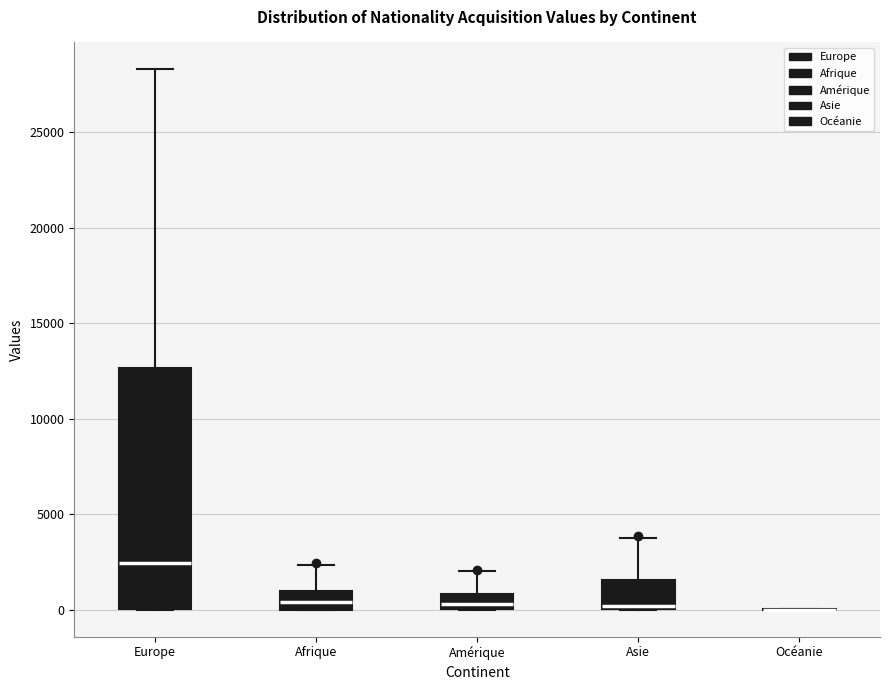

Reading left to right, read every box against the y-axis: the position of its median line, the range the box covers, and the ends of its whiskers. The values are not printed on the chart, so give them approximately, as read against the axis.

Europe: median 2500, box 0 to 12500, whiskers 0 to 28500
Afrique: median 500, box 0 to 1000, whiskers 0 to 2500
Amérique: median 500, box 0 to 1000, whiskers 0 to 2000
Asie: median 0 (just above the box's lower edge), box 0 to 1500, whiskers 0 to 4000
Océanie: box collapsed to a line at 0, whiskers 0 to 0